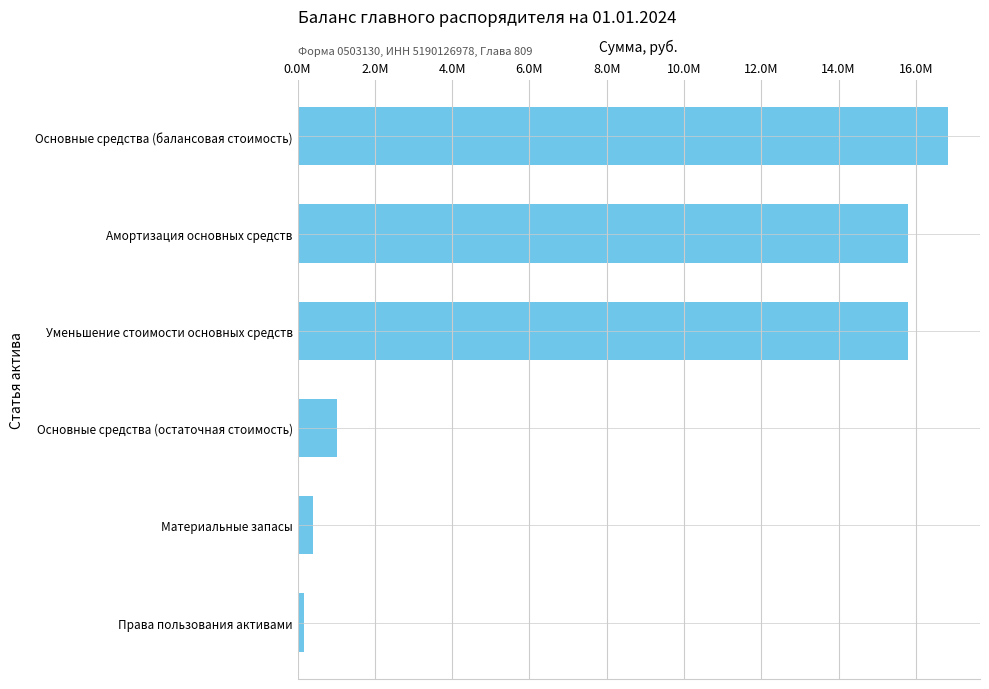

Are the bars horizontal?

Yes